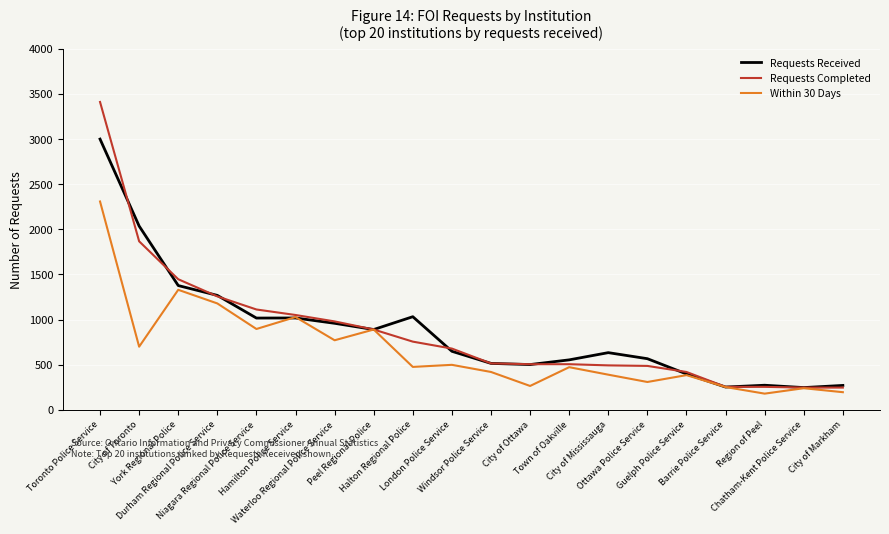

How many lines are shown in the chart?

3